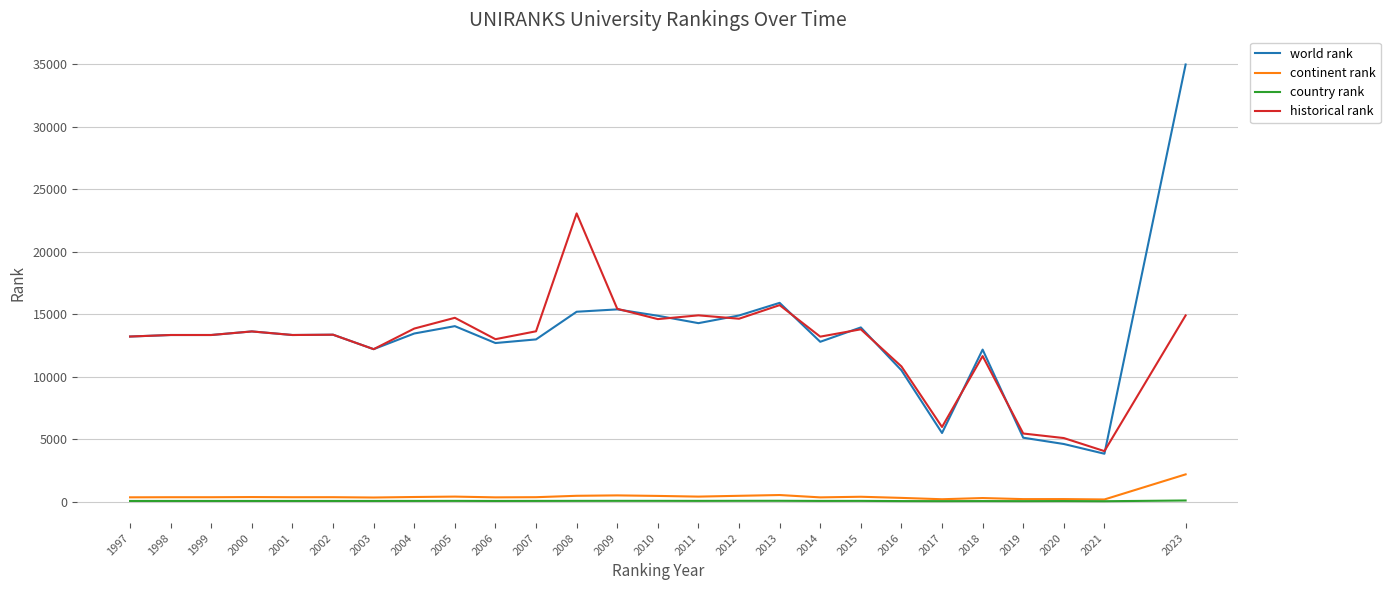

What is the average value of the world rank series?

13060.1